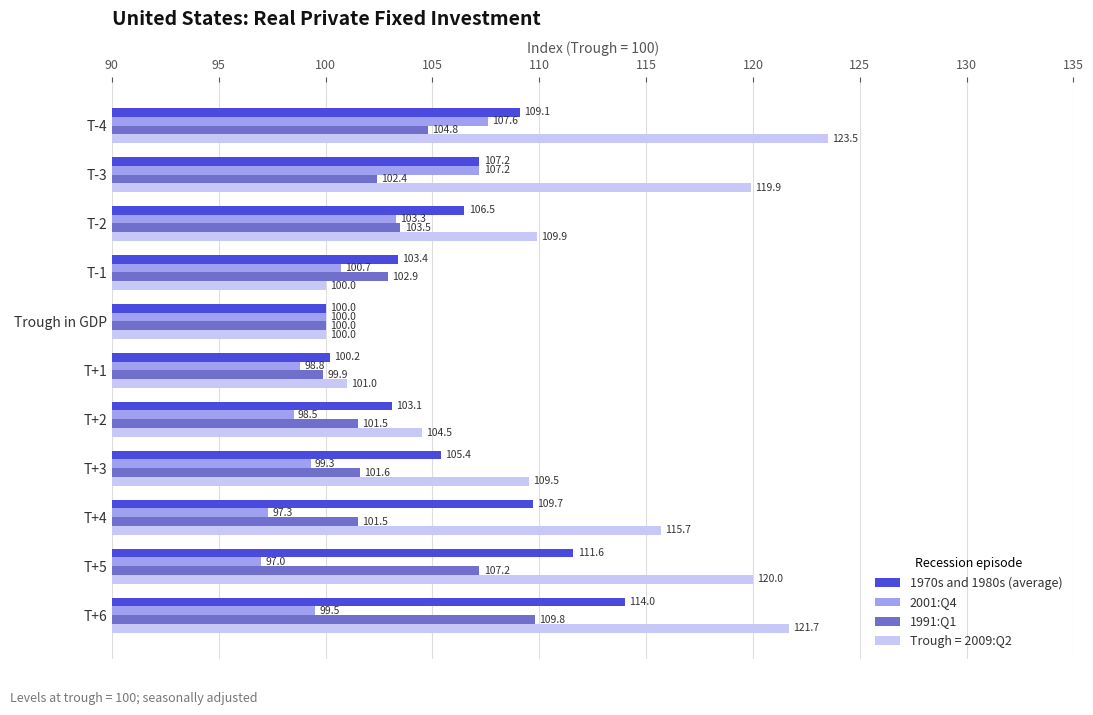

What is the spread (max minus min) of values at T+6?

22.2